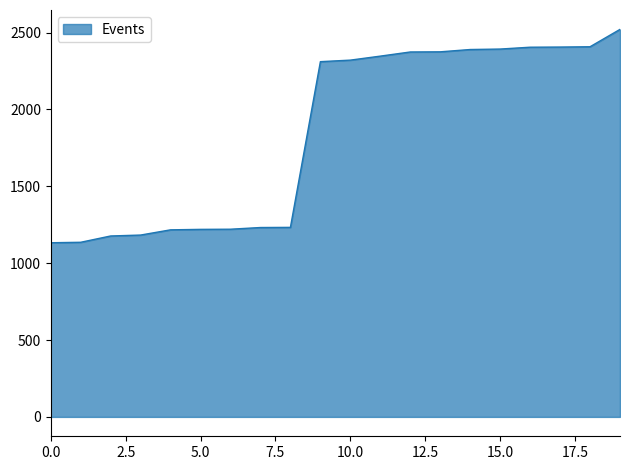

What is the maximum value shown in the chart?

2521